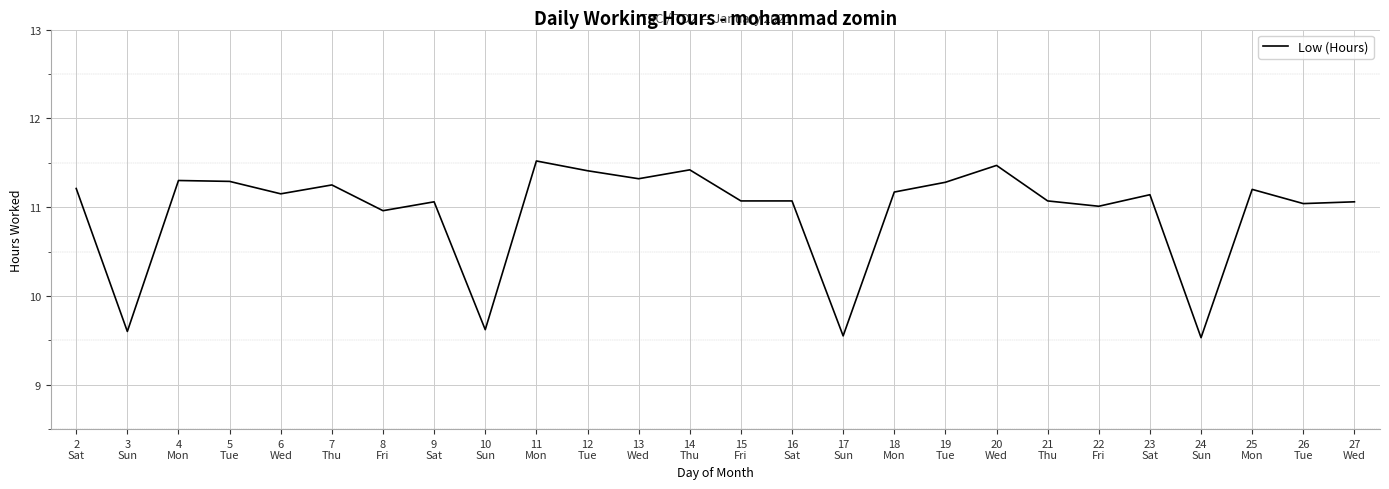

What is the difference between the maximum and minimum values?

2.0